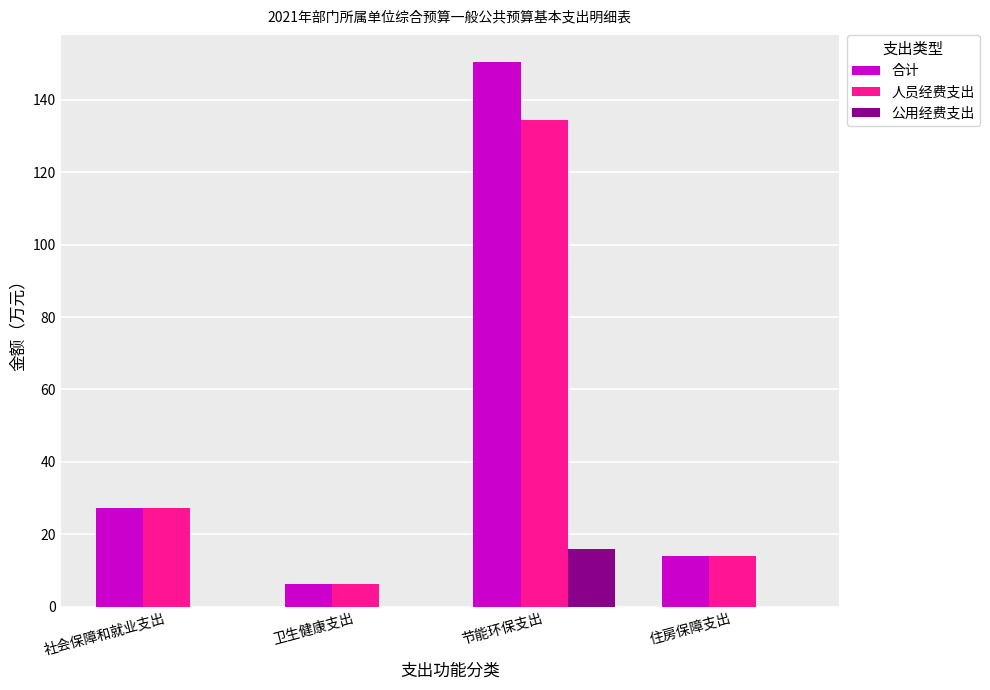

What is the approximate value of 合计 at 住房保障支出?

13.9